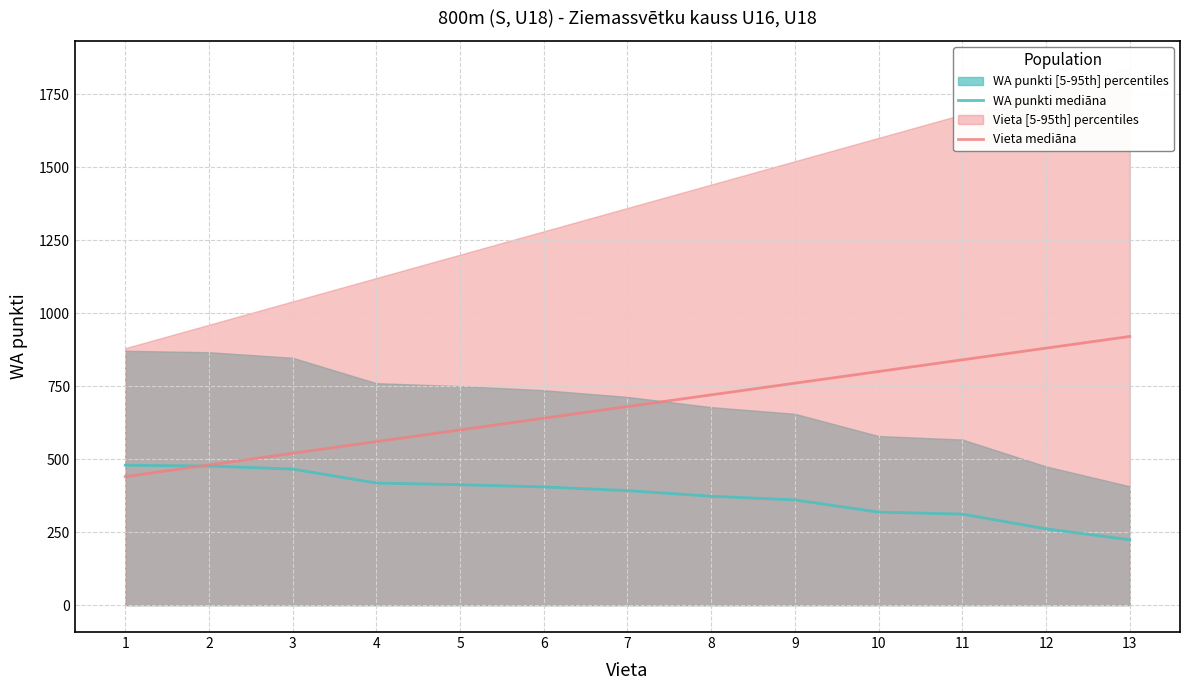

What is the average value of the WA punkti mediāna series?

376.7